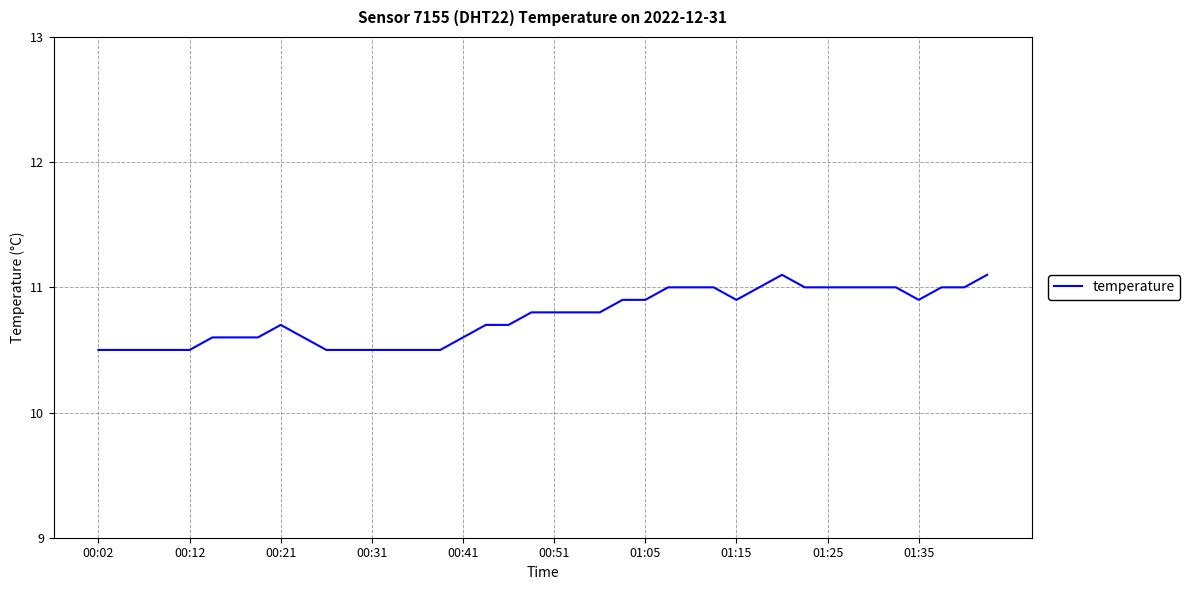

What is the minimum value shown in the chart?

10.5